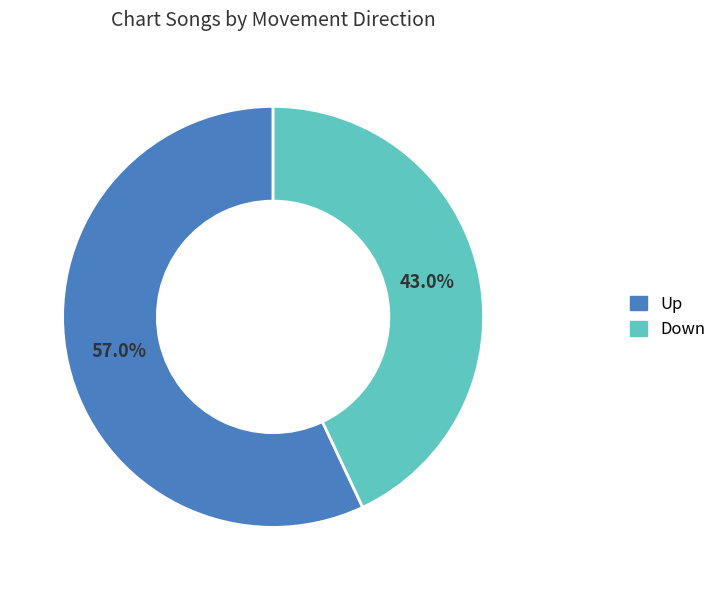

Is there any slice that represents more than half of the pie?

Yes